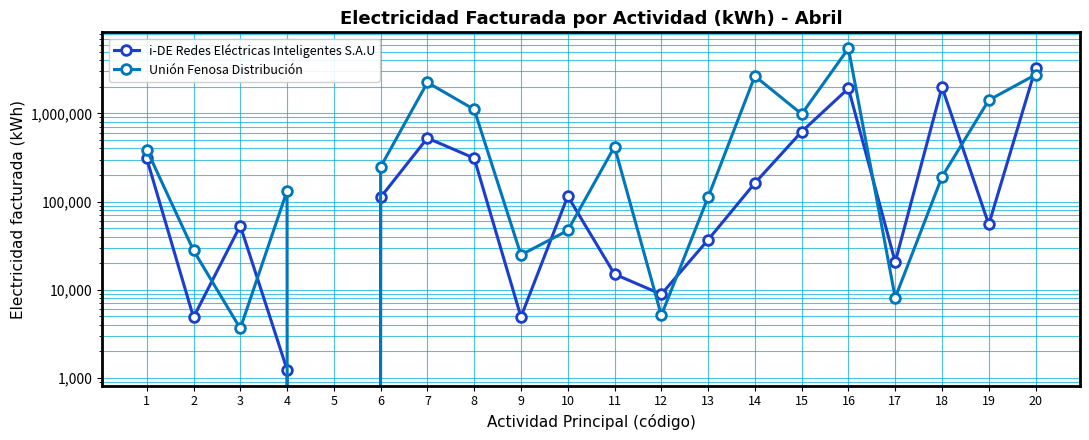

What is the value of the Unión Fenosa Distribución point at the 6th from the left?

246995.0